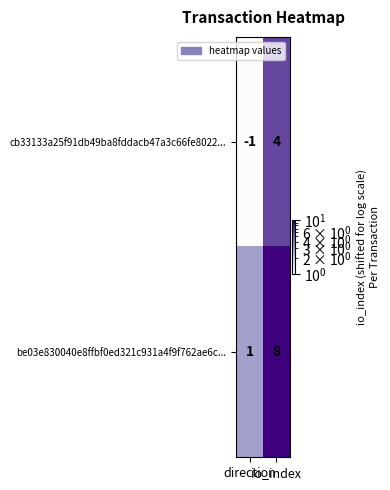

Which series changed the most between direction and io_index?

be03e830040e8ffbf0ed321c931a4f9f762ae6c...